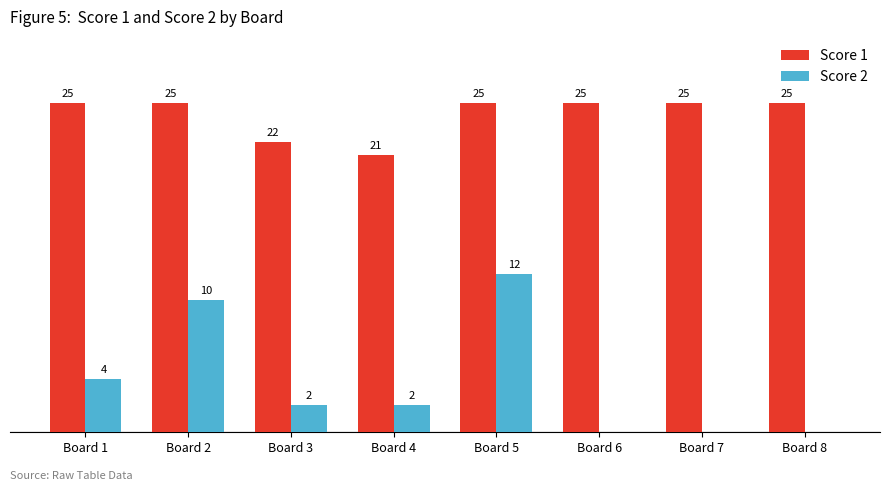

Which series has the largest range (max minus min)?

Score 2